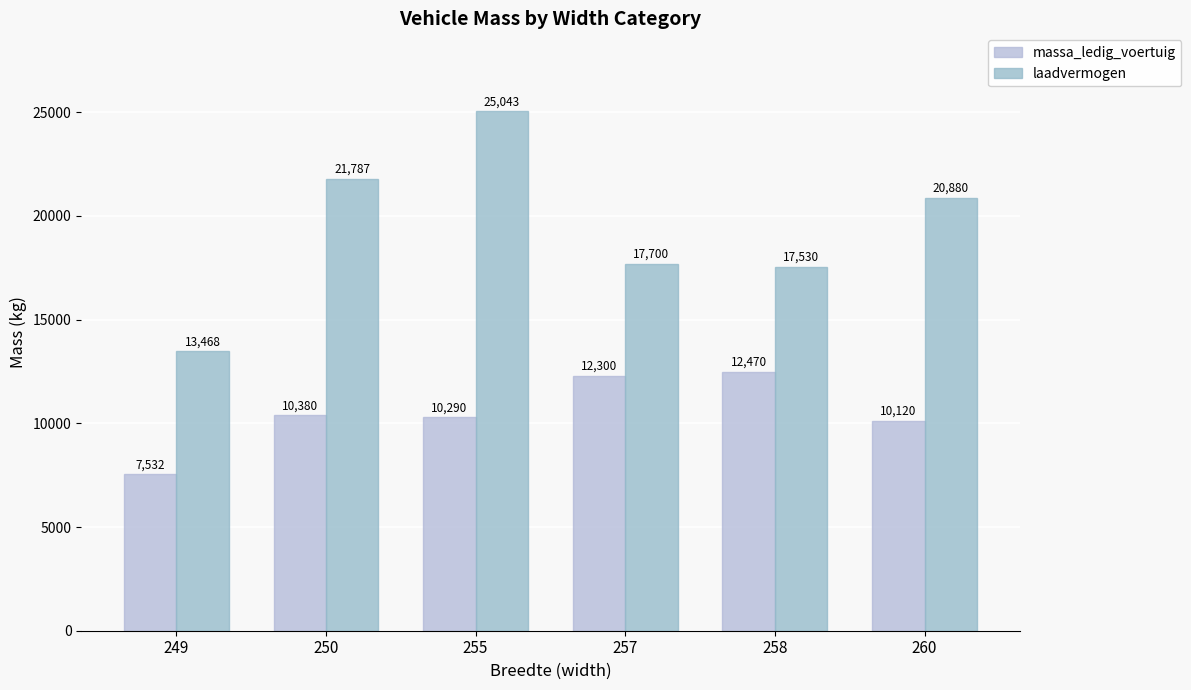

What is the total value across all series at 250?

32166.7